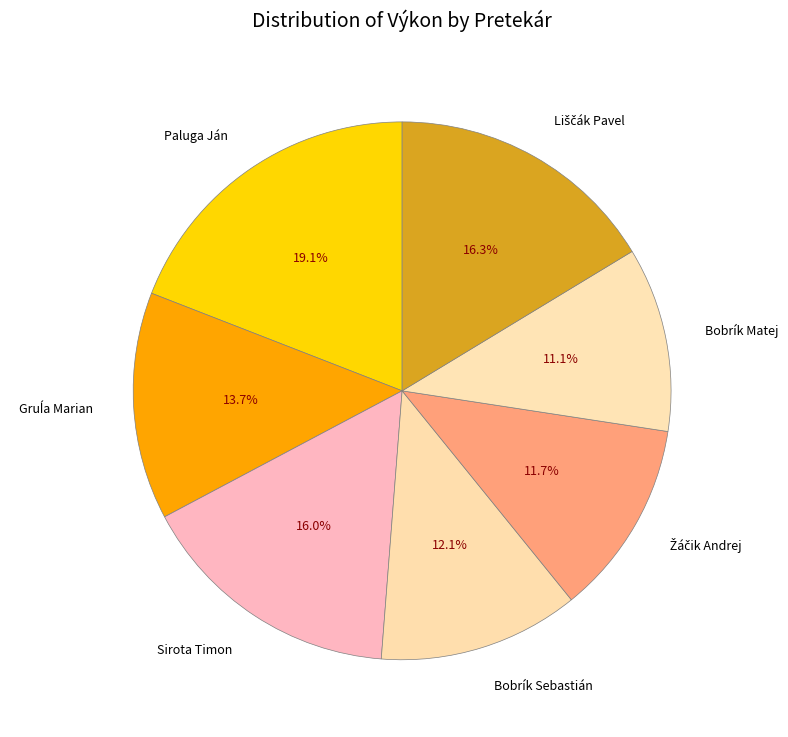

What is the largest slice in the pie chart?

Paluga Ján